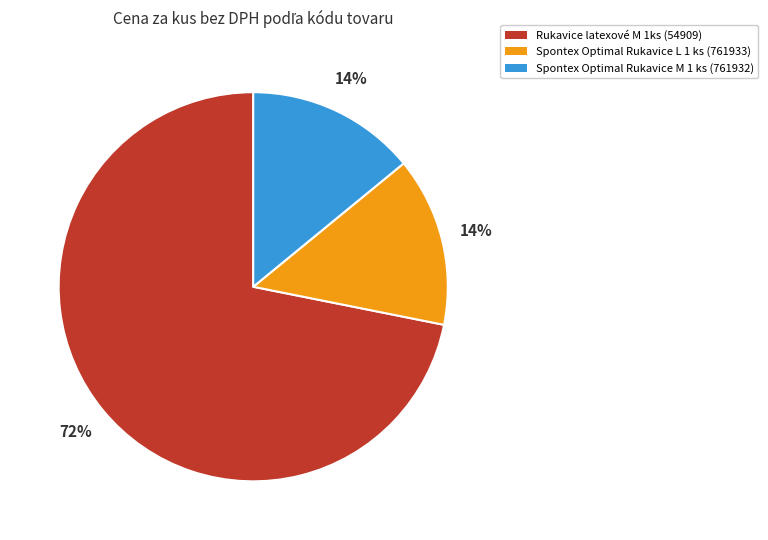

True or false: Spontex Optimal Rukavice L 1 ks (761933) accounts for 23% of the total.

False